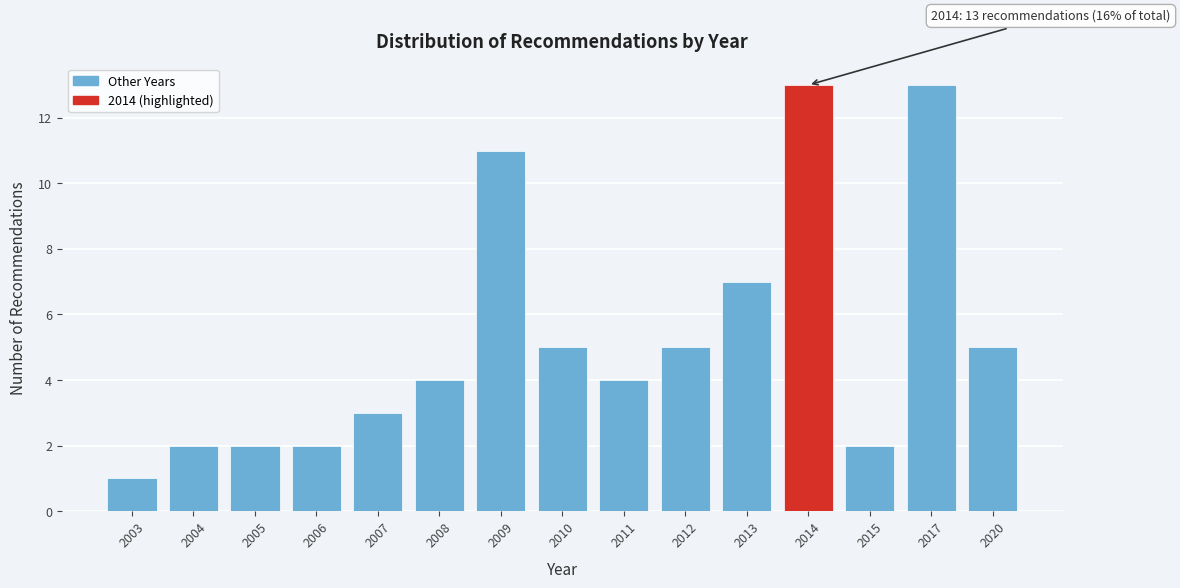

Reading left to right, extract all data points from this chart.

2003=1	2004=2	2005=2	2006=2	2007=3	2008=4	2009=11	2010=5	2011=4	2012=5	2013=7	2014=13	2015=2	2017=13	2020=5